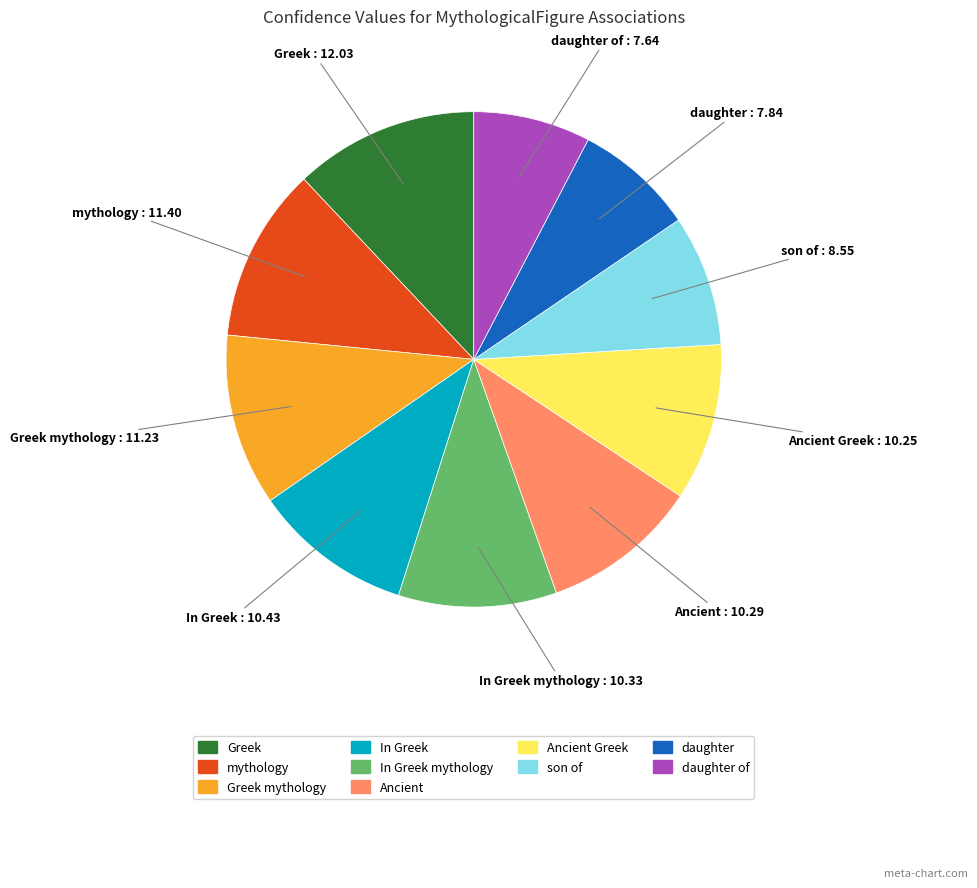

Count the number of slices in the pie.

10